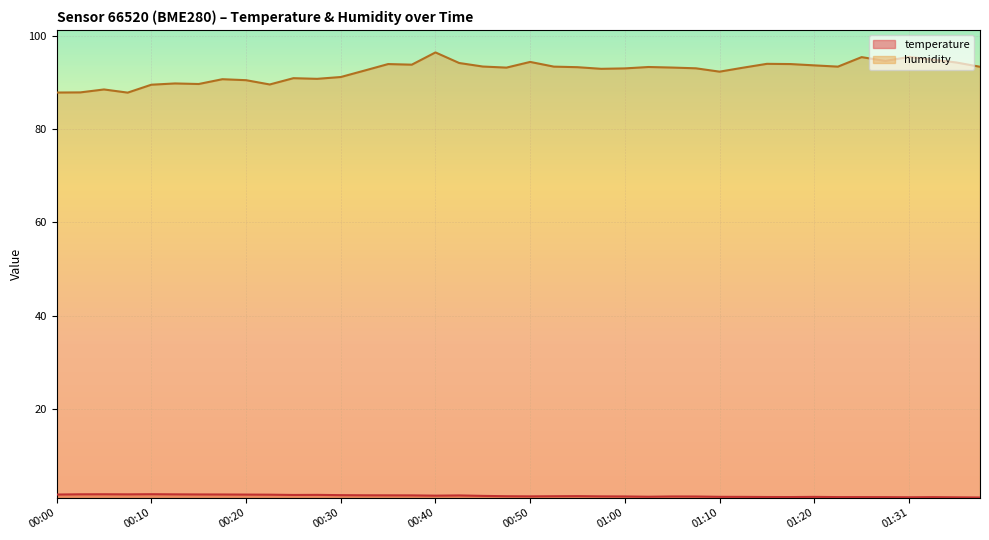

List the series in order of their overall mean, lowest first.

temperature, humidity